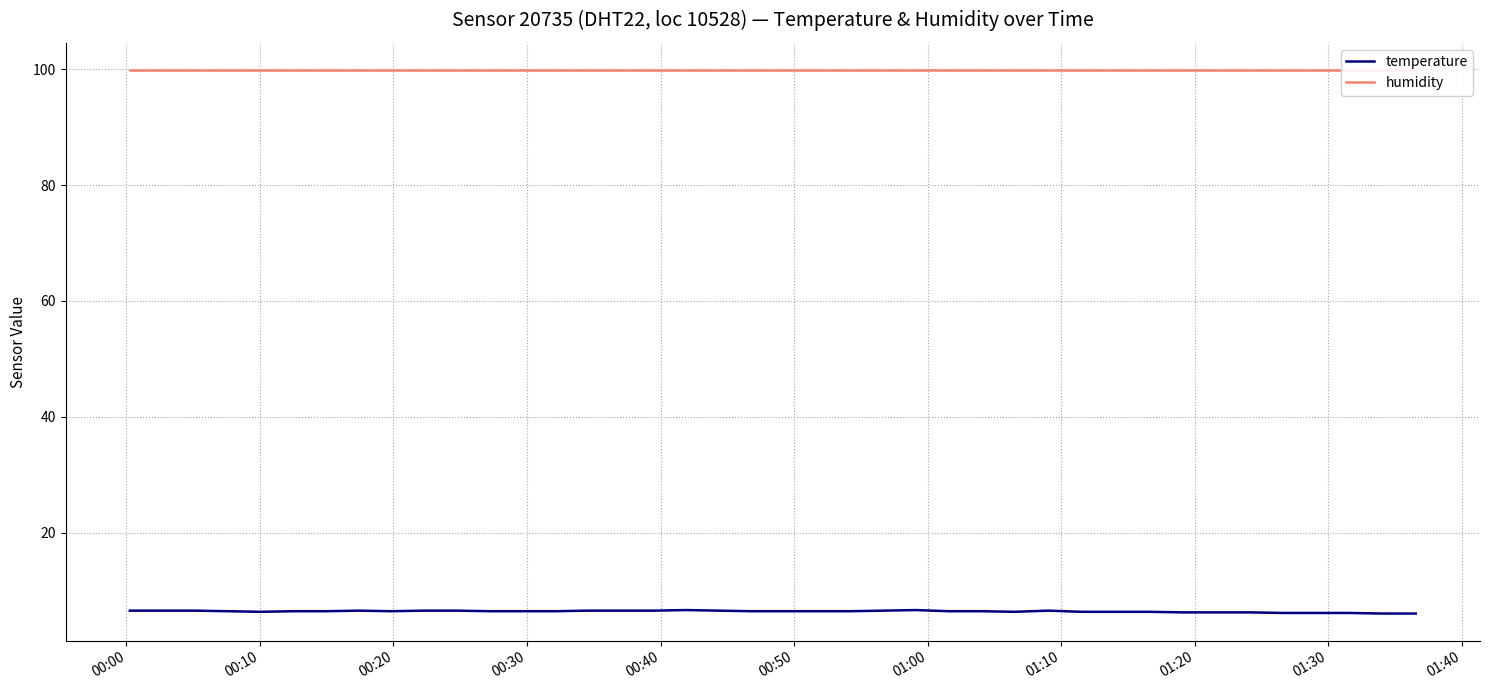

Reading left to right, list all the values displayed in this chart.

temperature: 6.5	6.5	6.5	6.4	6.3	6.4	6.4	6.5	6.4	6.5	6.5	6.4	6.4	6.4	6.5	6.5	6.5	6.6	6.5	6.4	6.4	6.4	6.4	6.5	6.6	6.4	6.4	6.3	6.5	6.3	6.3	6.3	6.2	6.2	6.2	6.1	6.1	6.1	6.0	6.0
humidity: 99.9	99.9	99.9	99.9	99.9	99.9	99.9	99.9	99.9	99.9	99.9	99.9	99.9	99.9	99.9	99.9	99.9	99.9	99.9	99.9	99.9	99.9	99.9	99.9	99.9	99.9	99.9	99.9	99.9	99.9	99.9	99.9	99.9	99.9	99.9	99.9	99.9	99.9	99.9	99.9